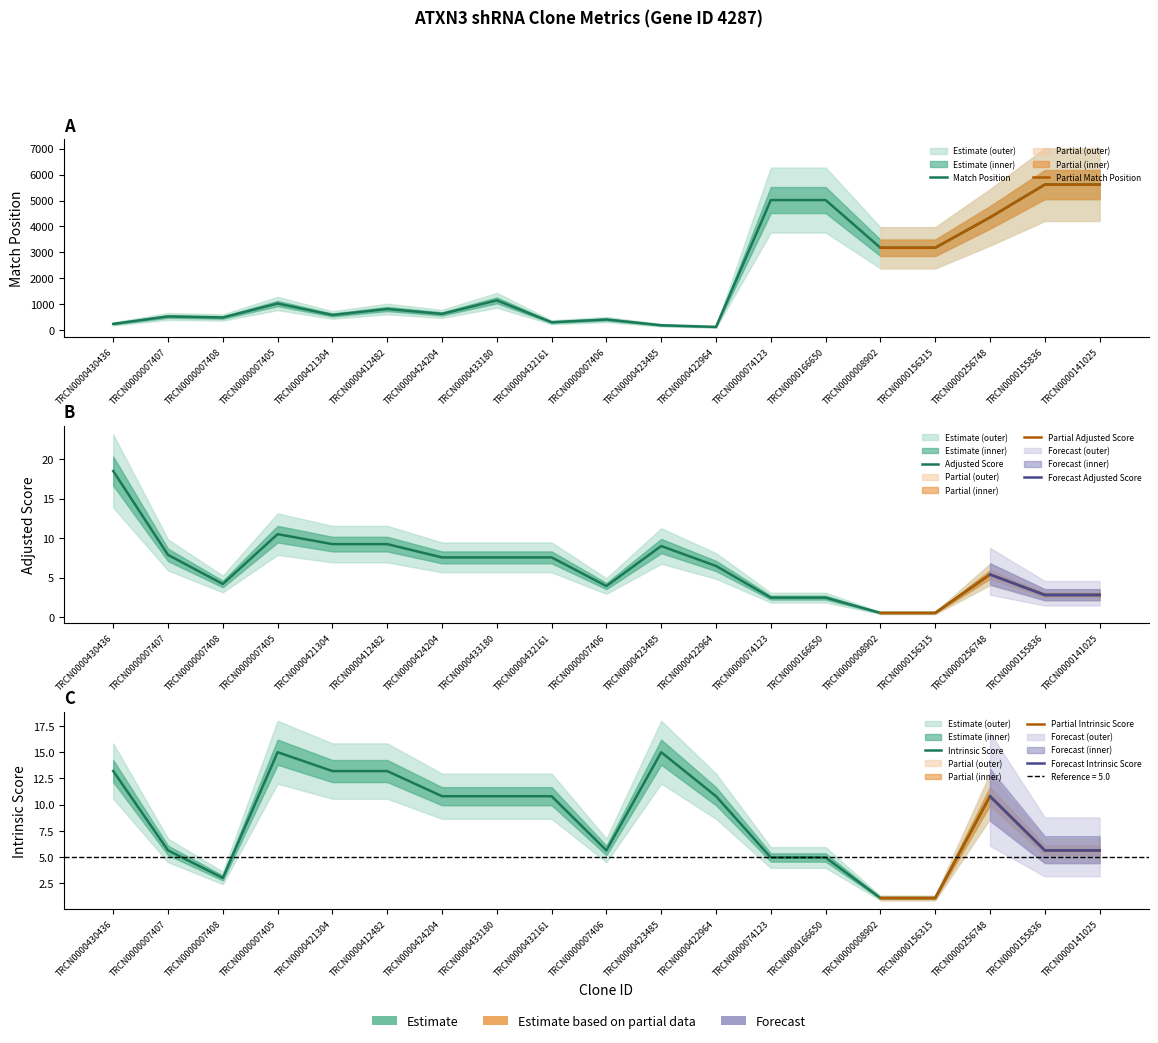

Reading left to right, transcribe all the data shown in this chart.

Match Position: 241.0	528.0	488.0	1027.0	584.0	815.0	627.0	1150.0	304.0	410.0	188.0	124.0	5020.0	5020.0	3178.0	3178.0	4350.0	5616.0	5616.0
Adjusted Score: 18.5	7.9	4.2	10.5	9.2	9.2	7.6	7.6	7.6	3.9	9.0	6.5	2.5	2.5	0.5	0.5	5.4	2.8	2.8
Intrinsic Score: 13.2	5.6	3.0	15.0	13.2	13.2	10.8	10.8	10.8	5.6	15.0	10.8	5.0	5.0	1.1	1.1	10.8	5.6	5.6